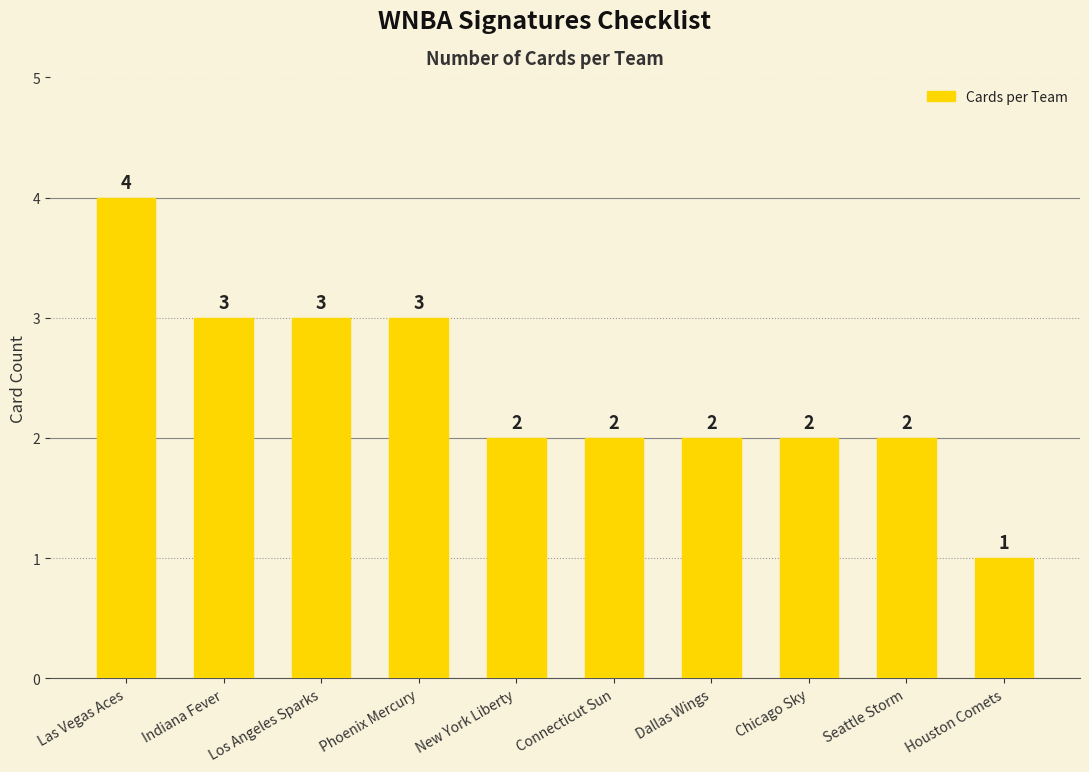

What is the ratio of the value at New York Liberty to the value at Phoenix Mercury?

0.7